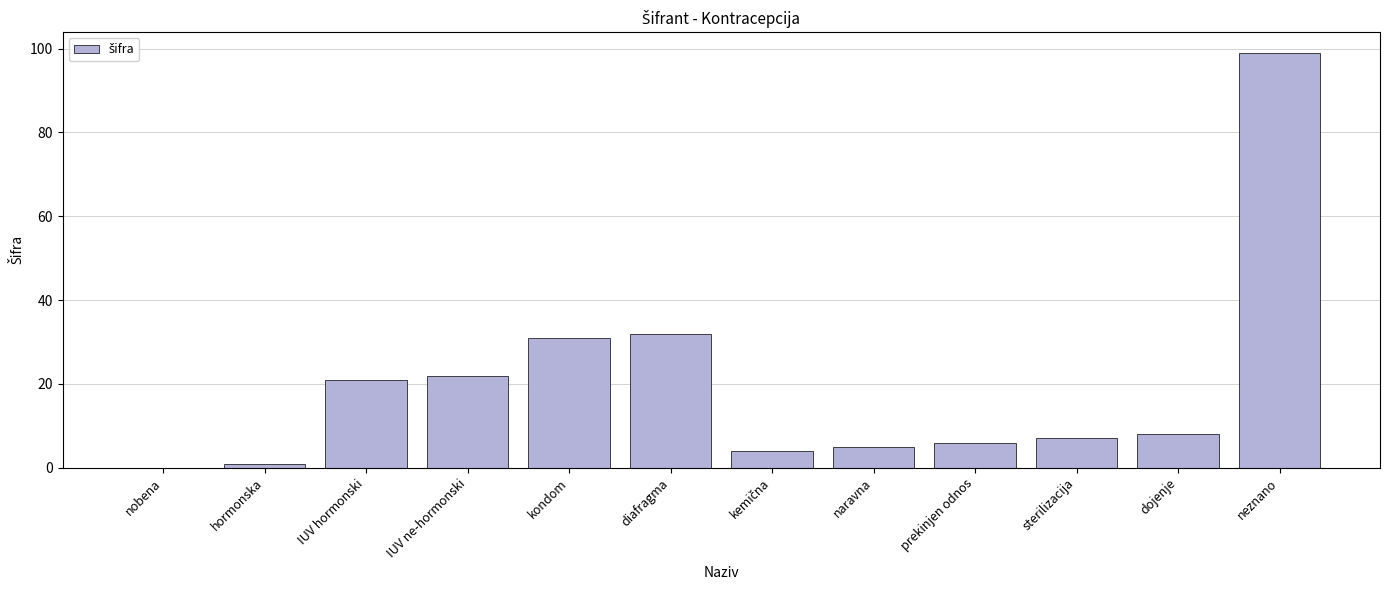

What is the change in value from IUV ne-hormonski to kondom?

+9